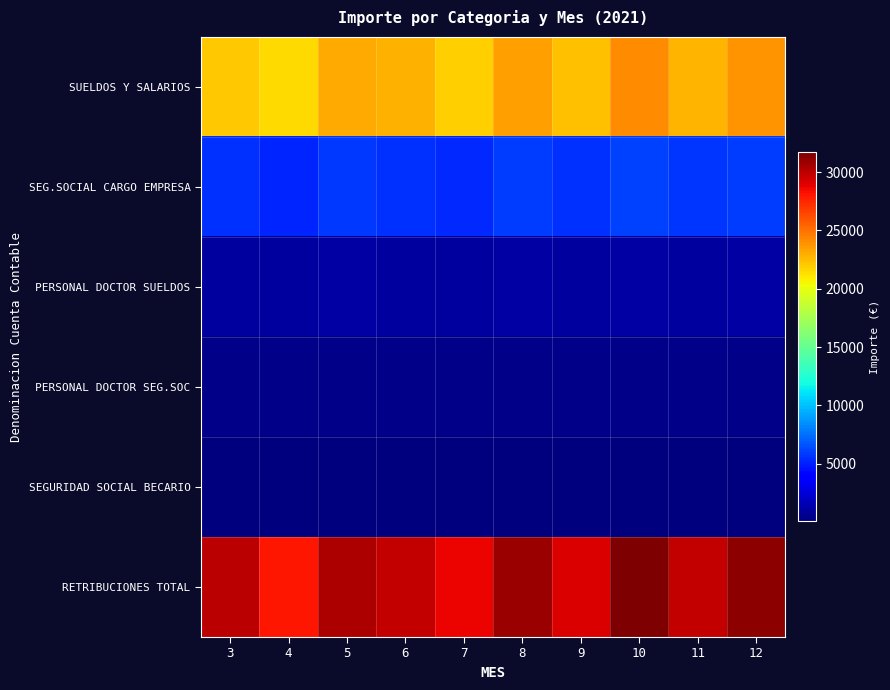

Between 9 and 12, which is larger?

12